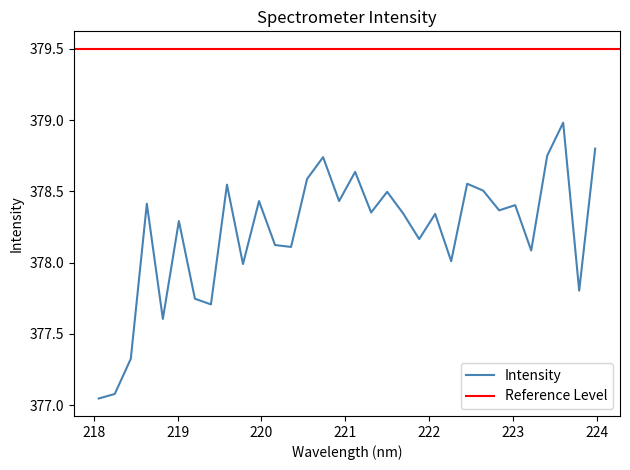

What is the change in value from 218.8244 to 221.4993?

+0.9